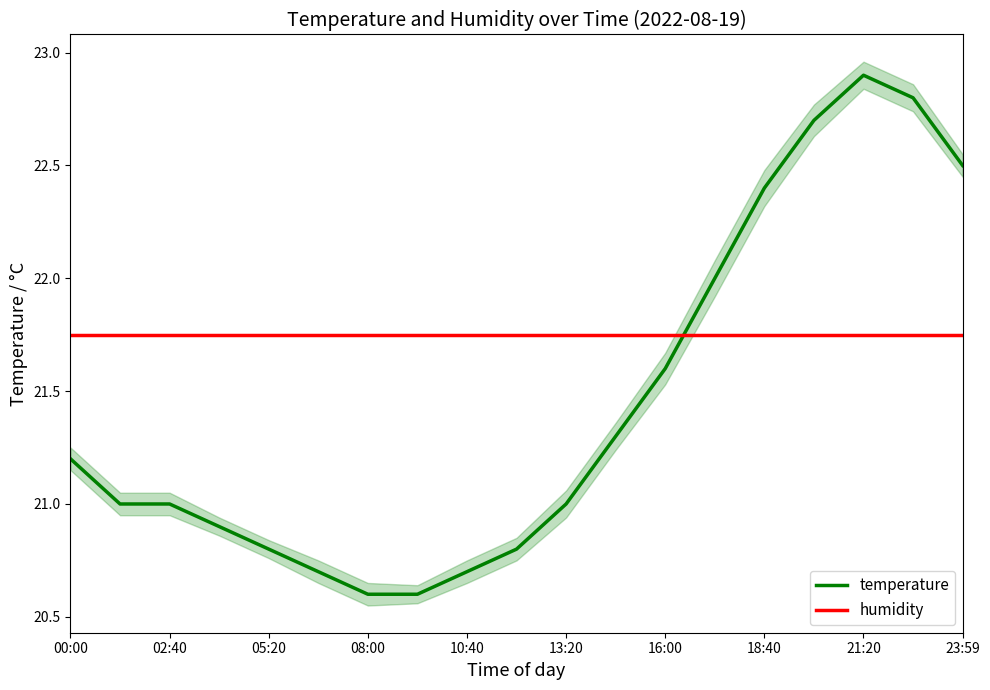

What is the maximum value for temperature?

22.9